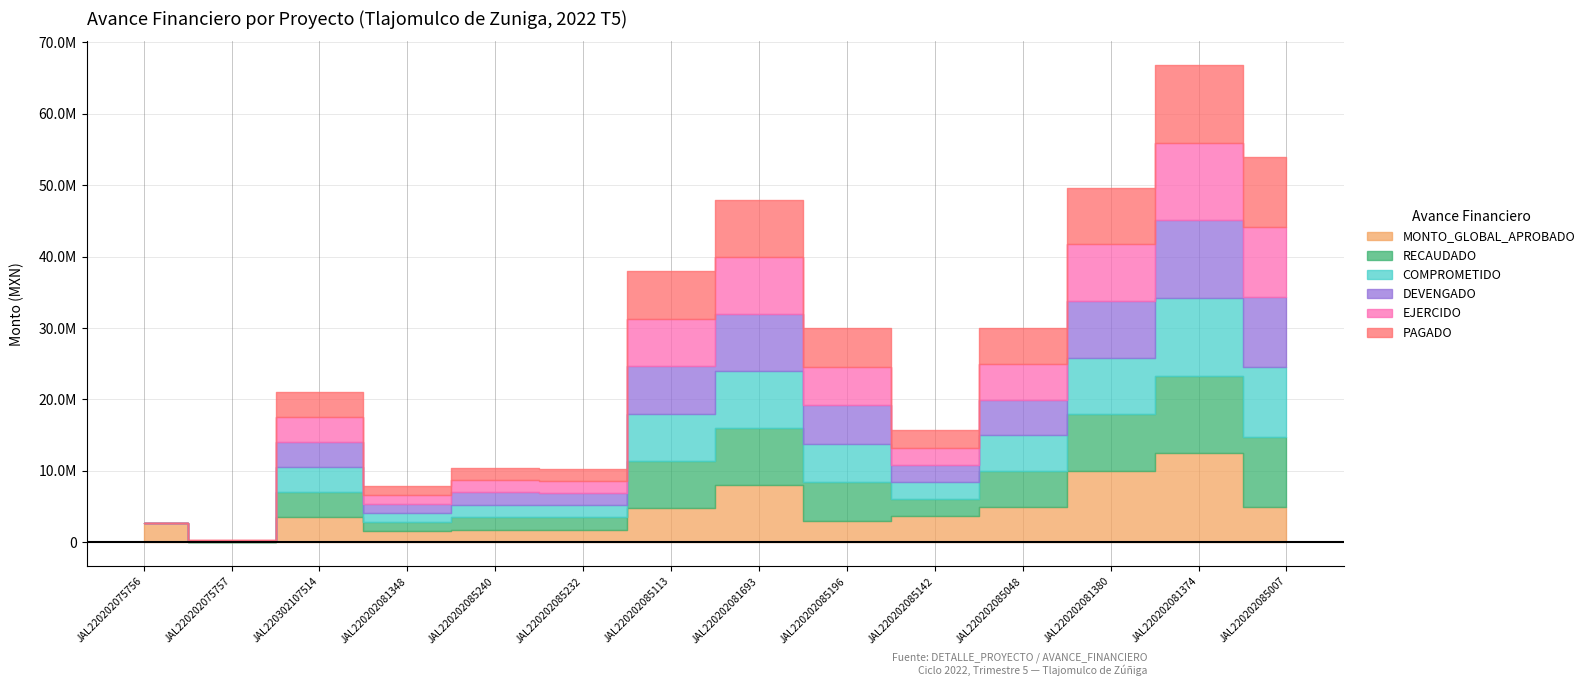

The EJERCIDO series shows 62828.3 at JAL220202075757. True or false?

True